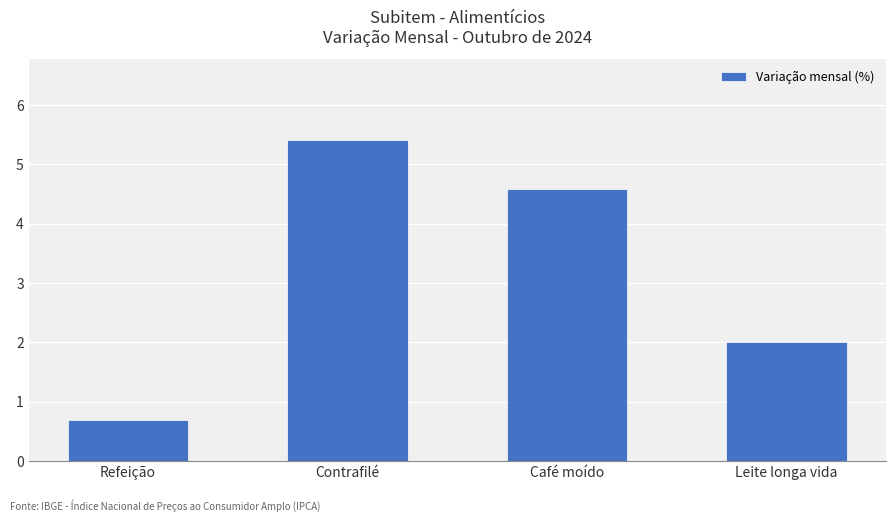

What is the change in value from Contrafilé to Leite longa vida?

-3.4